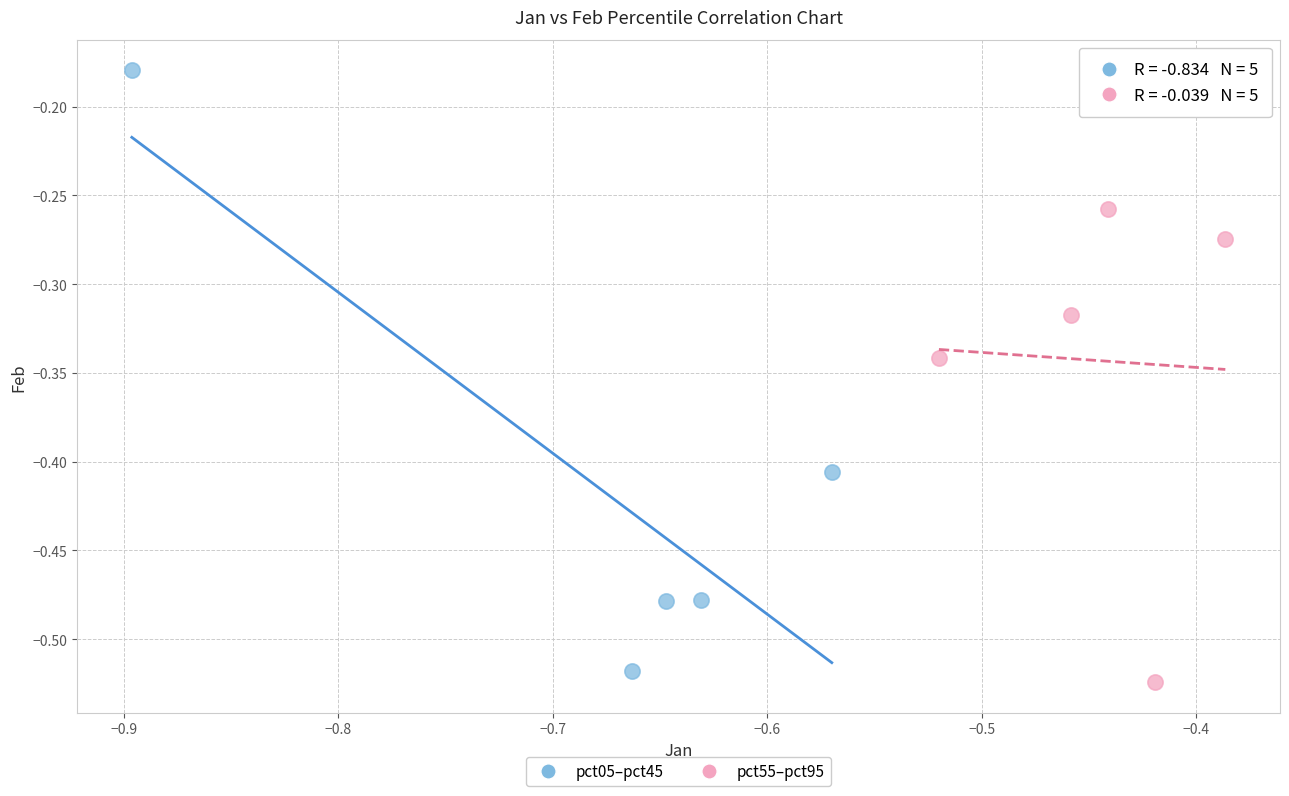

Which series contains the lowest Y value?

pct55–pct95